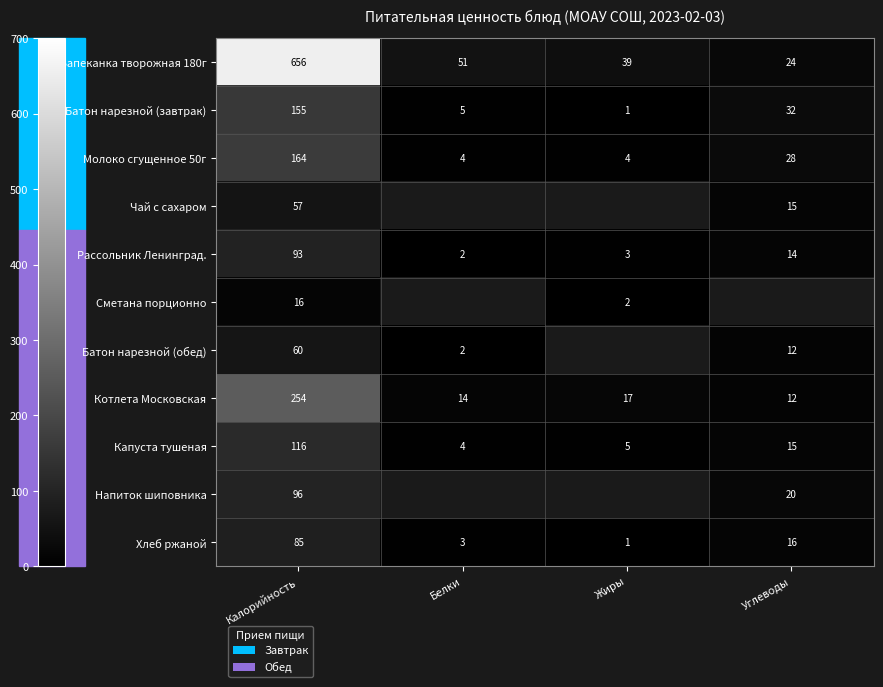

What is the difference between the Батон нарезной (завтрак) values at Жиры and Углеводы?

31